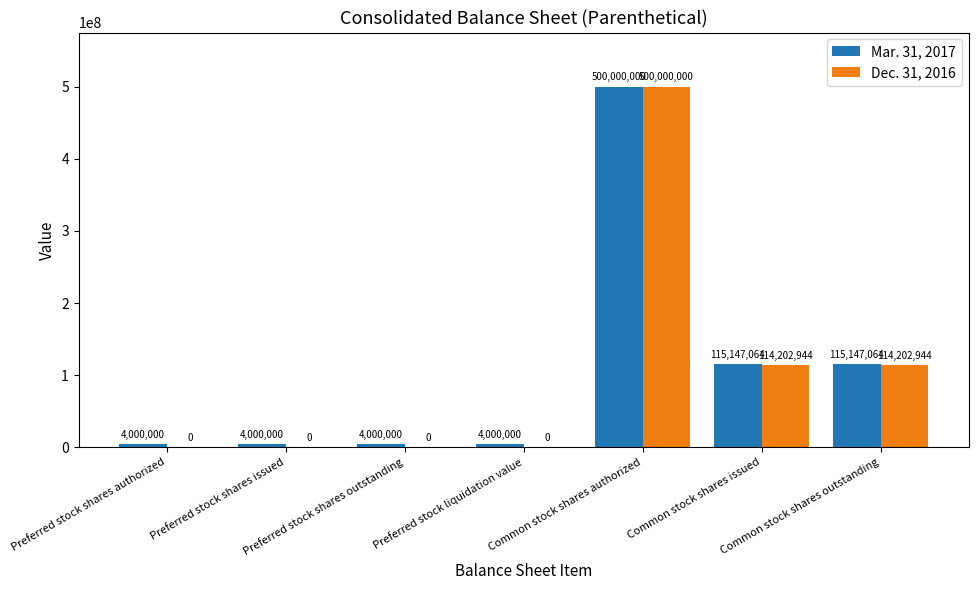

True or false: Dec. 31, 2016 has a value of 114202944 at Common stock shares outstanding.

True